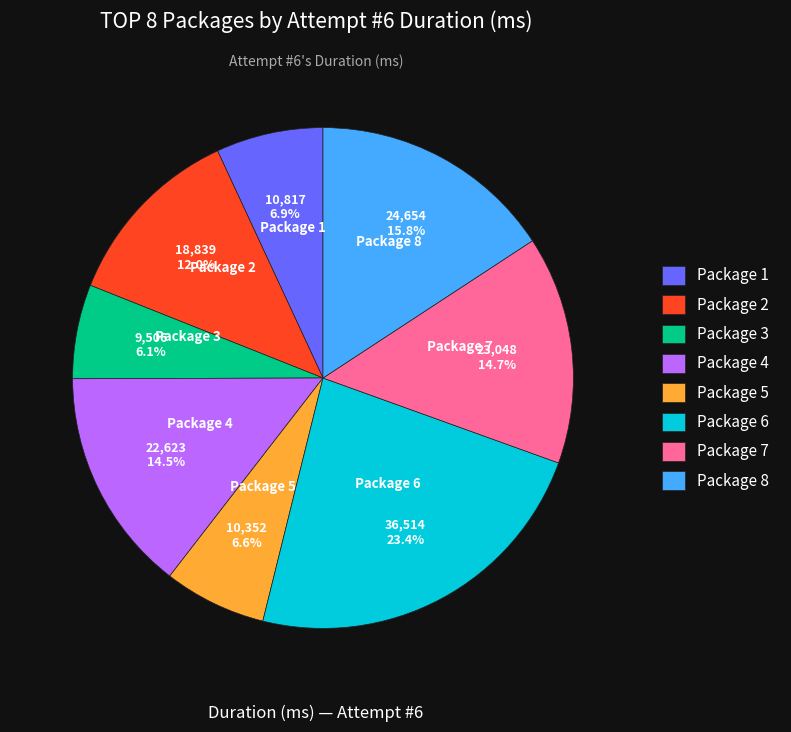

What is the ratio of the value at Package 4 to the value at Package 1?

2.1